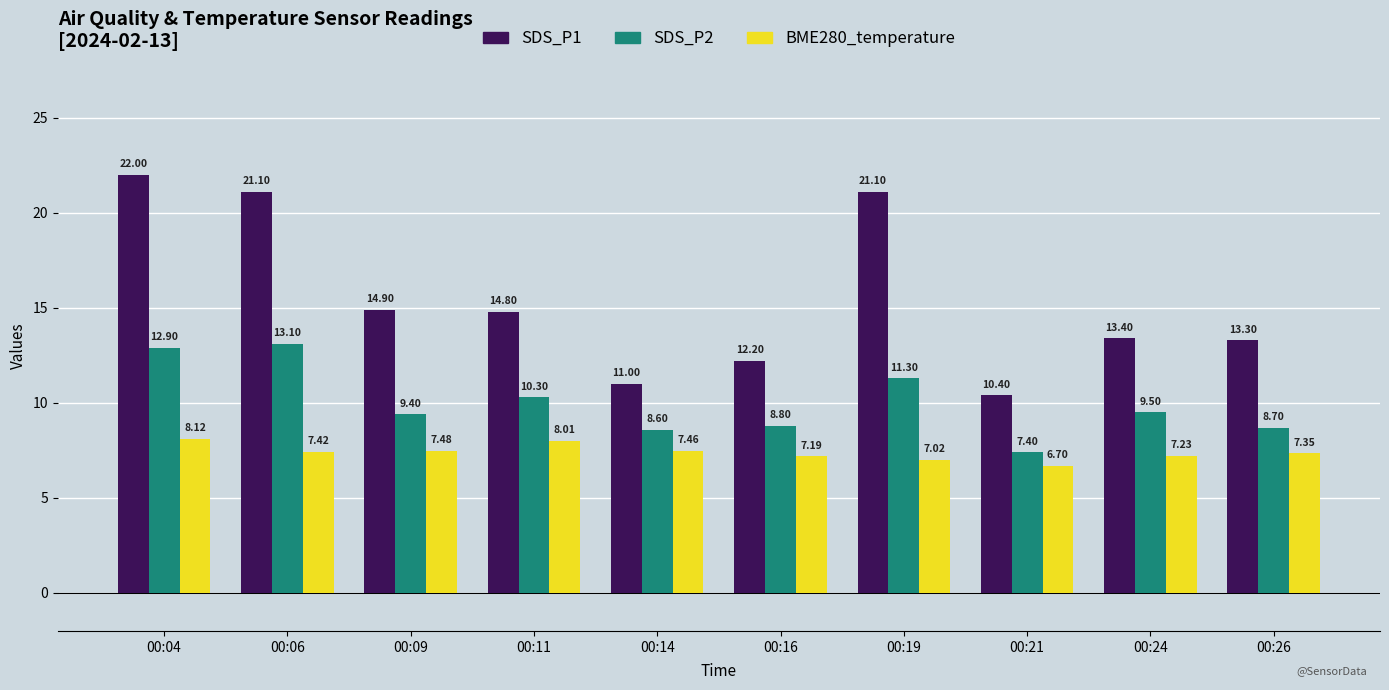

Which series has the widest spread of values?

SDS_P1